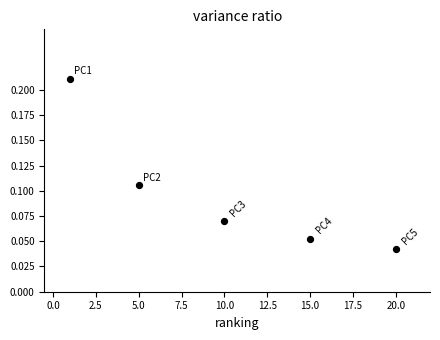

What is the average X value?

10.2